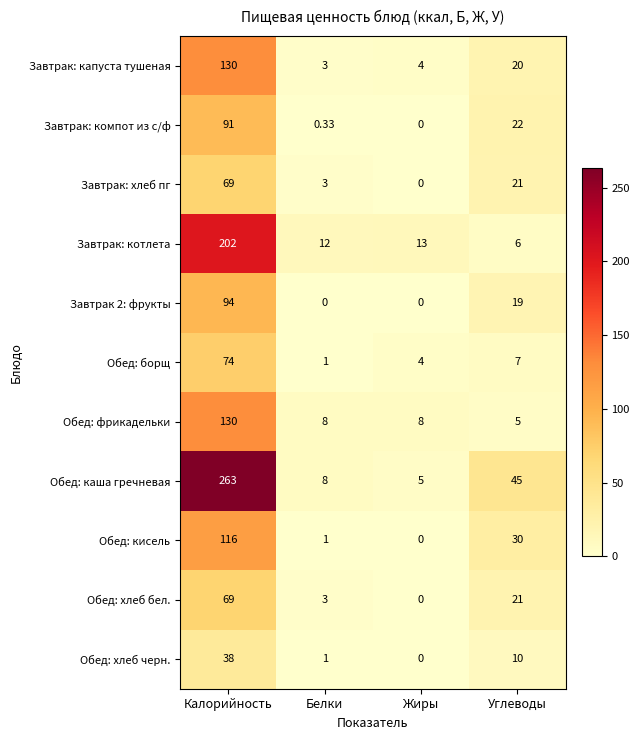

Where is Завтрак: капуста тушеная nearest to the value 66?

Углеводы